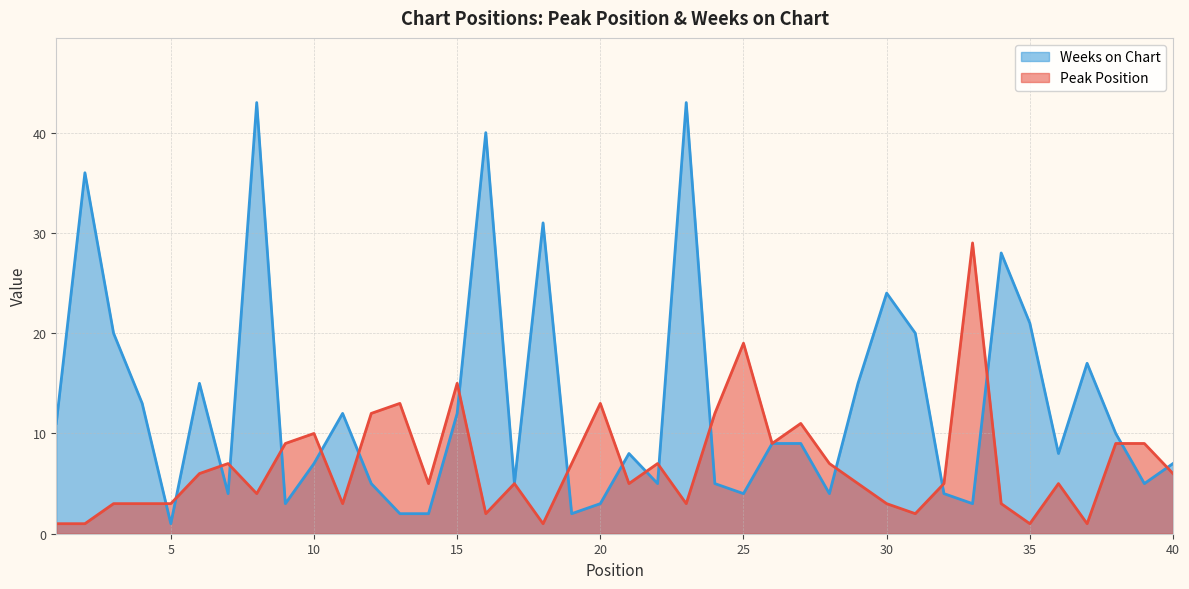

At how many categories does at least one series exceed 6?

36